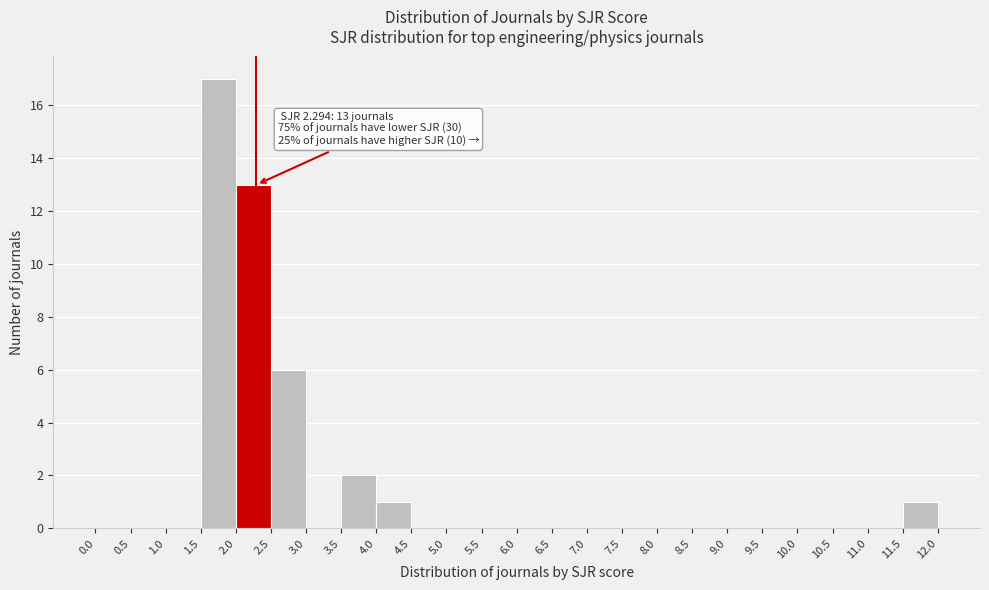

Over which range of the x-axis is the bar tallest?

1.5 to 2.0